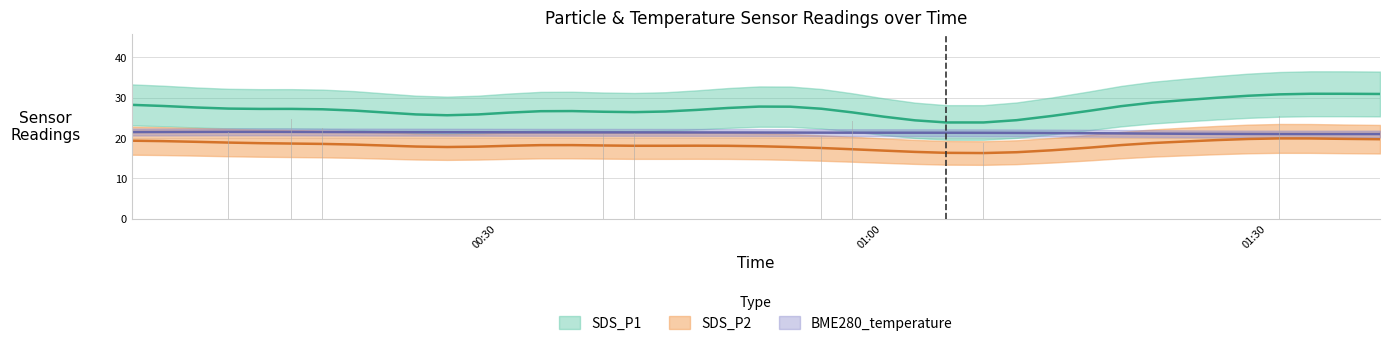

Which category has the highest value across all series?

37